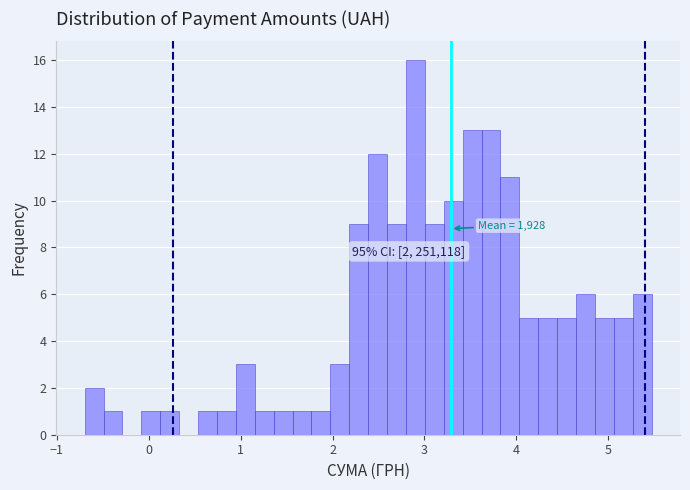

Around what value on the x-axis is the tallest bar? Give the approximate position of its centre, as read against the axis.

2.9